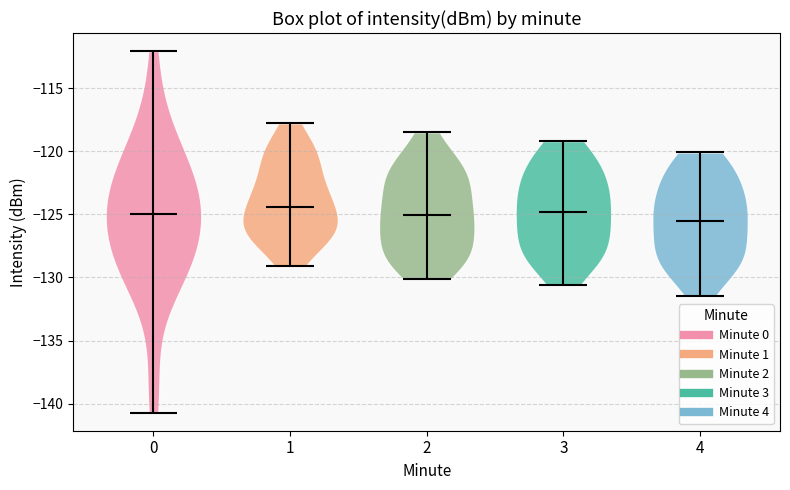

Where does the median line of the violin at x = 3 sit on the y-axis? The values are not printed on the chart, so give them approximately, as read against the axis.

-125.0